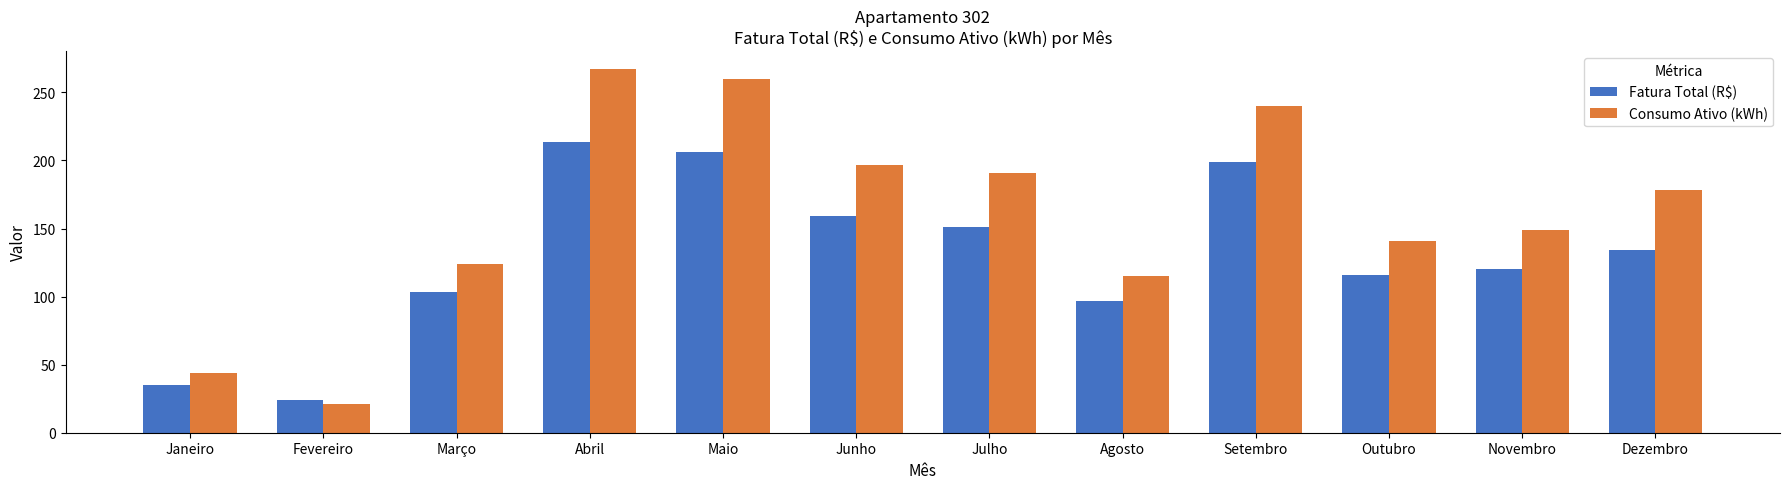

What is the average value of the Fatura Total (R$) series?

130.0